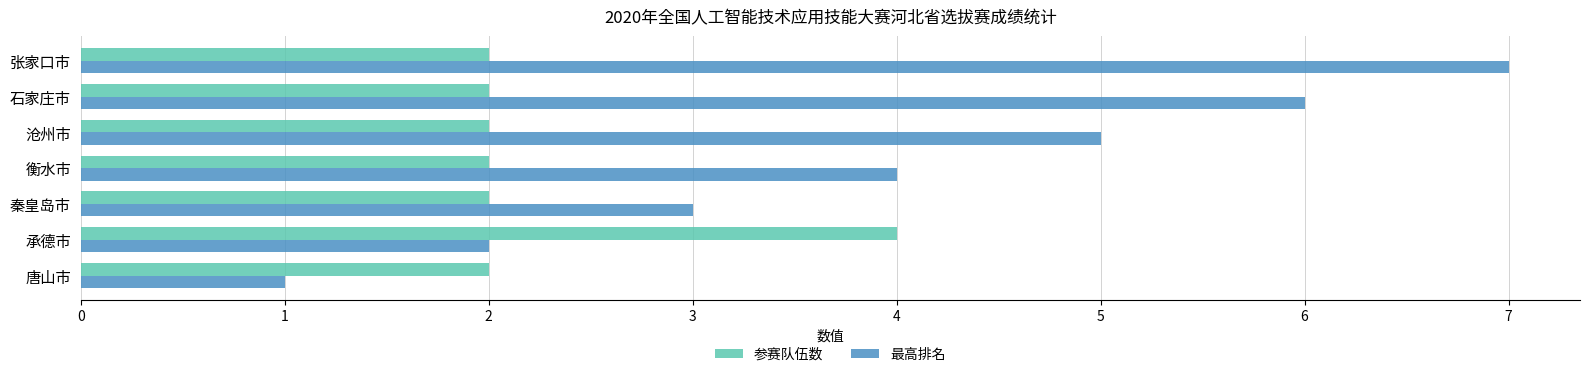

Is the value of 最高排名 at 秦皇岛市 greater than the value of 参赛队伍数 at 唐山市?

Yes